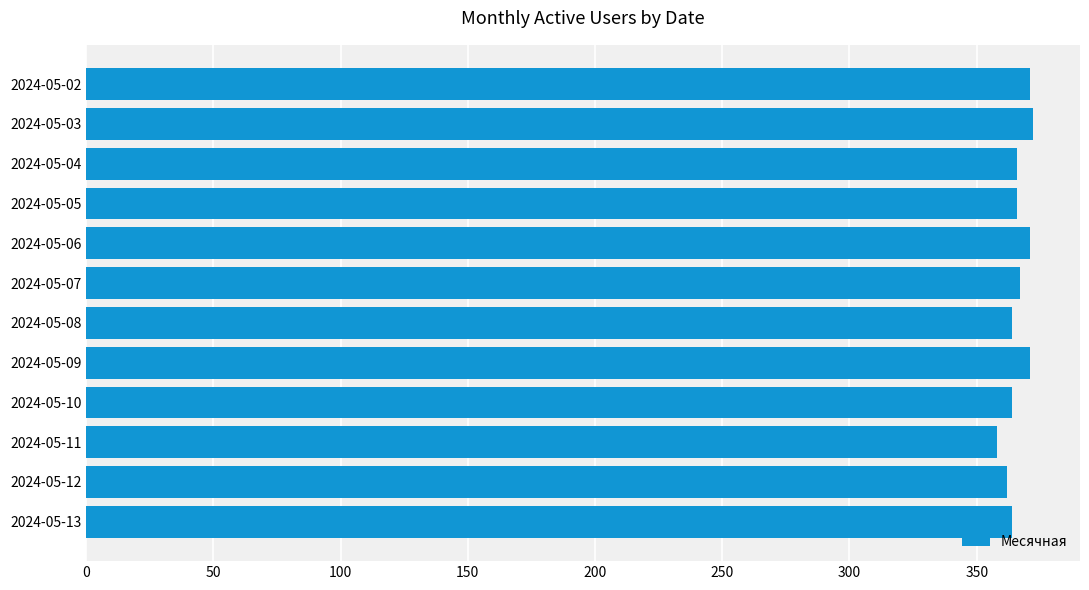

What is the maximum value shown in the chart?

372